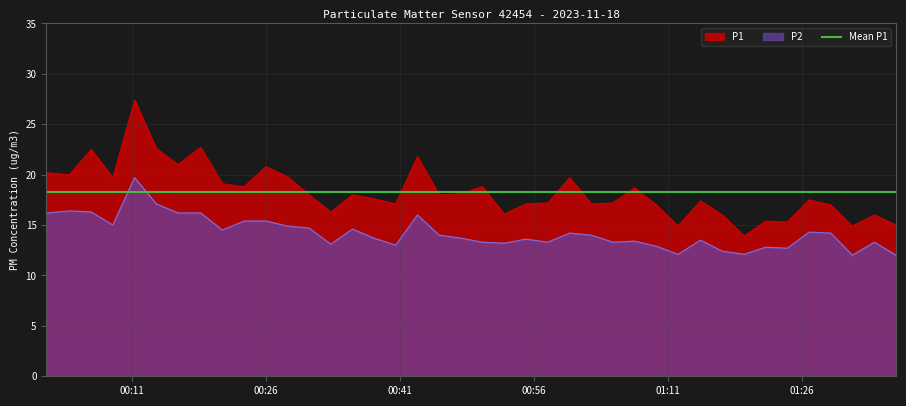

What is the minimum value for P2?

12.0